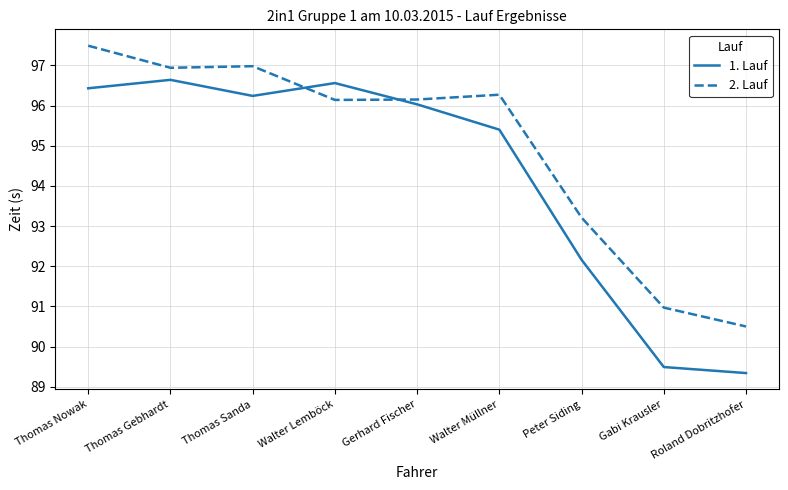

At how many categories does at least one series exceed 92?

7